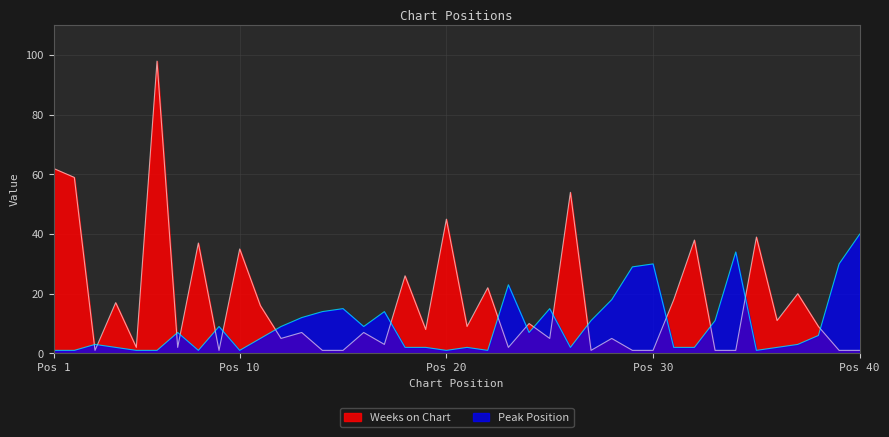

How many lines are shown in the chart?

2